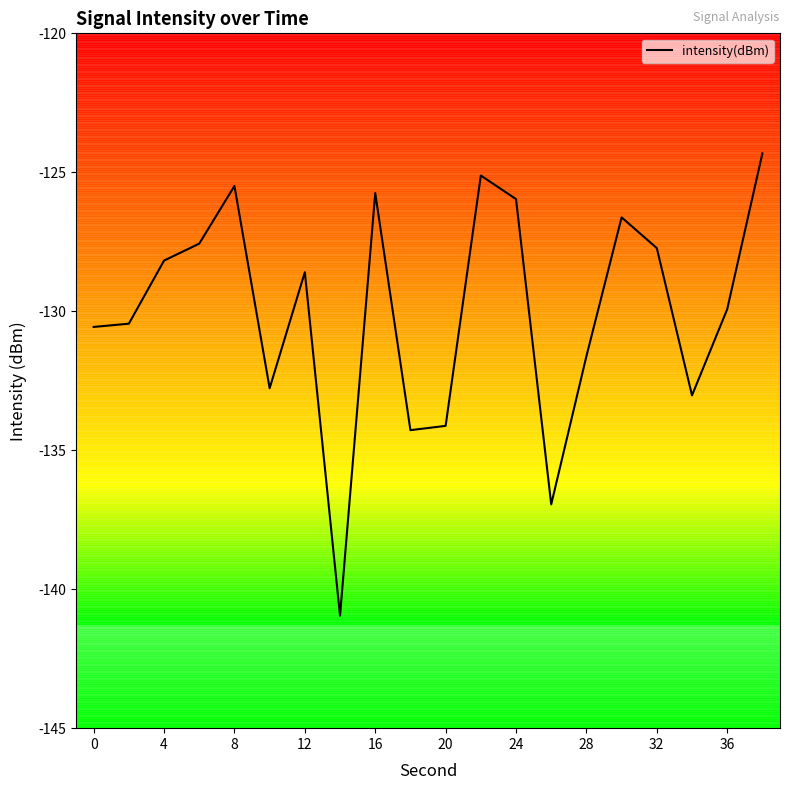

What is the difference between the maximum and minimum values?

16.6